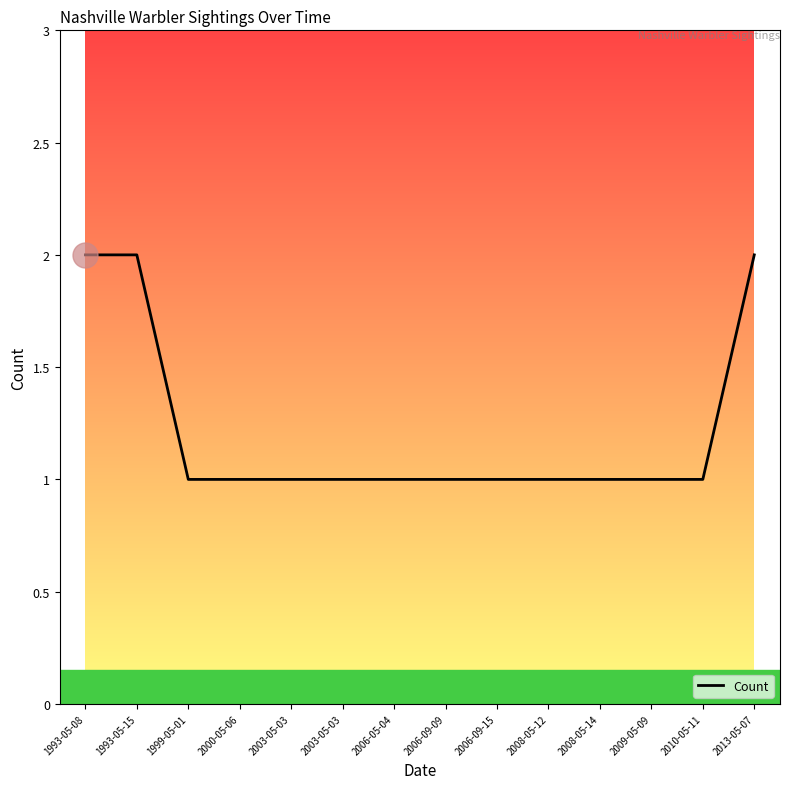

What is the minimum value shown in the chart?

1